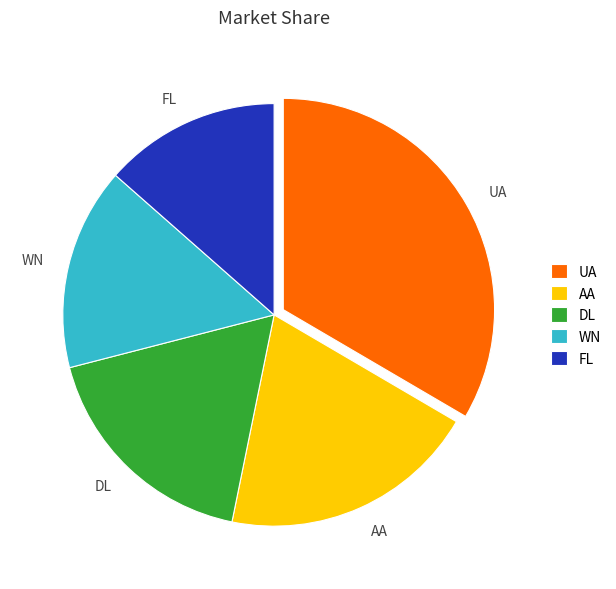

How many slices are in this pie chart?

5